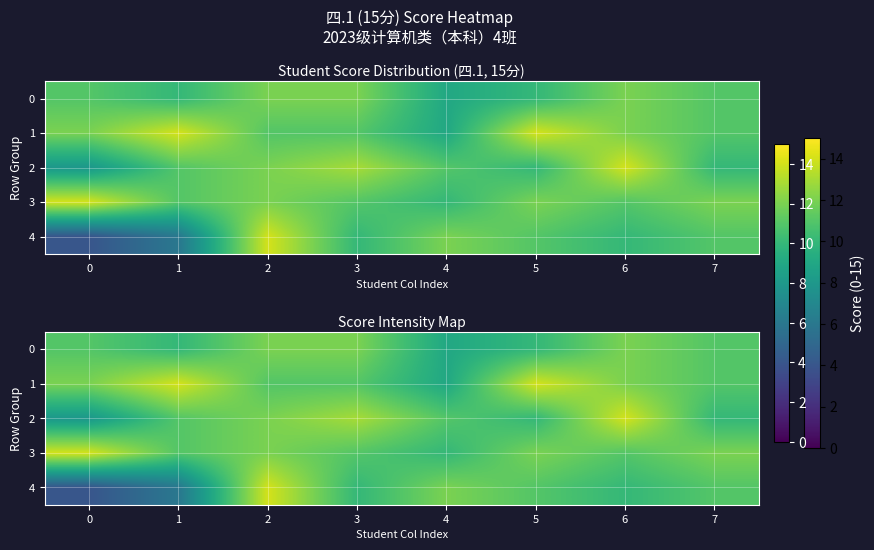

List the series in order of their peak value, lowest first.

0, 1, 2, 3, 4